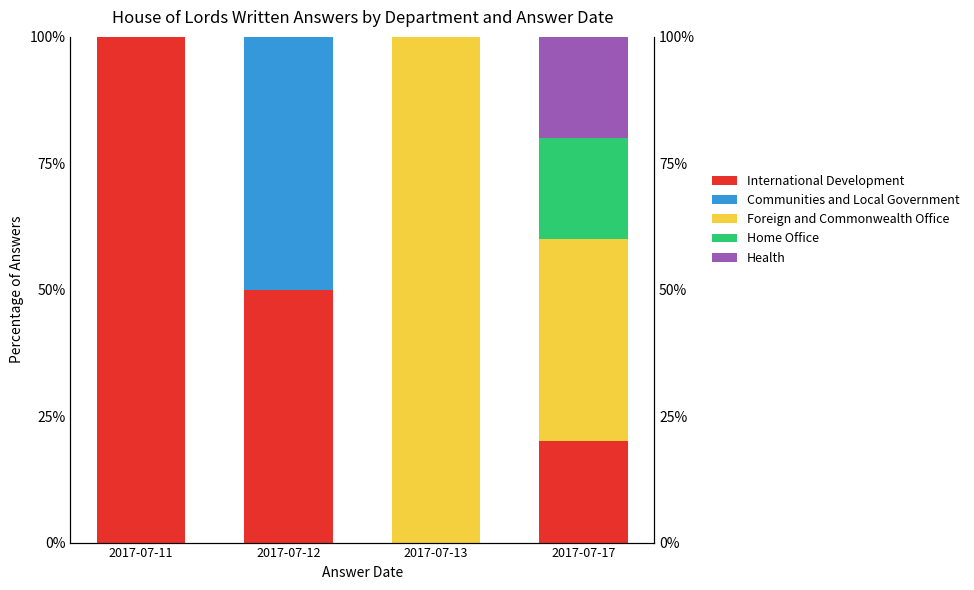

Is it true that International Development equals 0 at 2017-07-13?

True